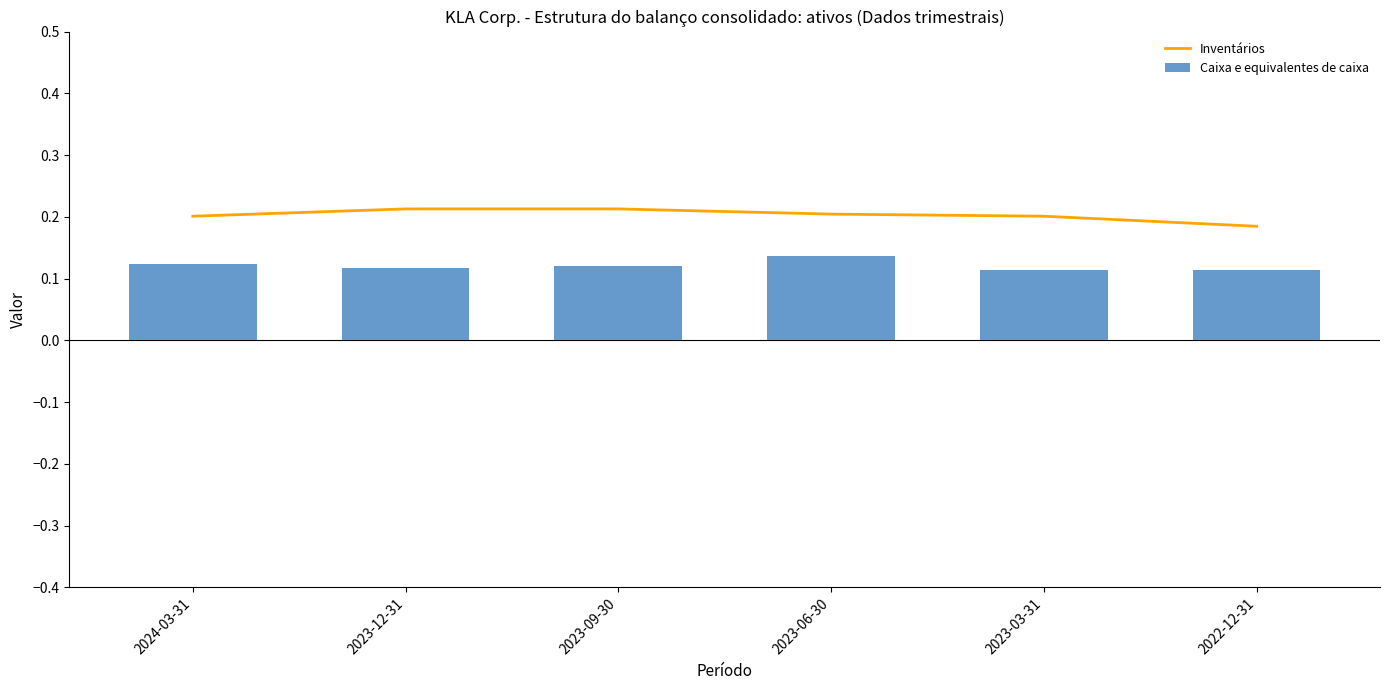

What are all the series names shown in the legend?

Inventários, Caixa e equivalentes de caixa